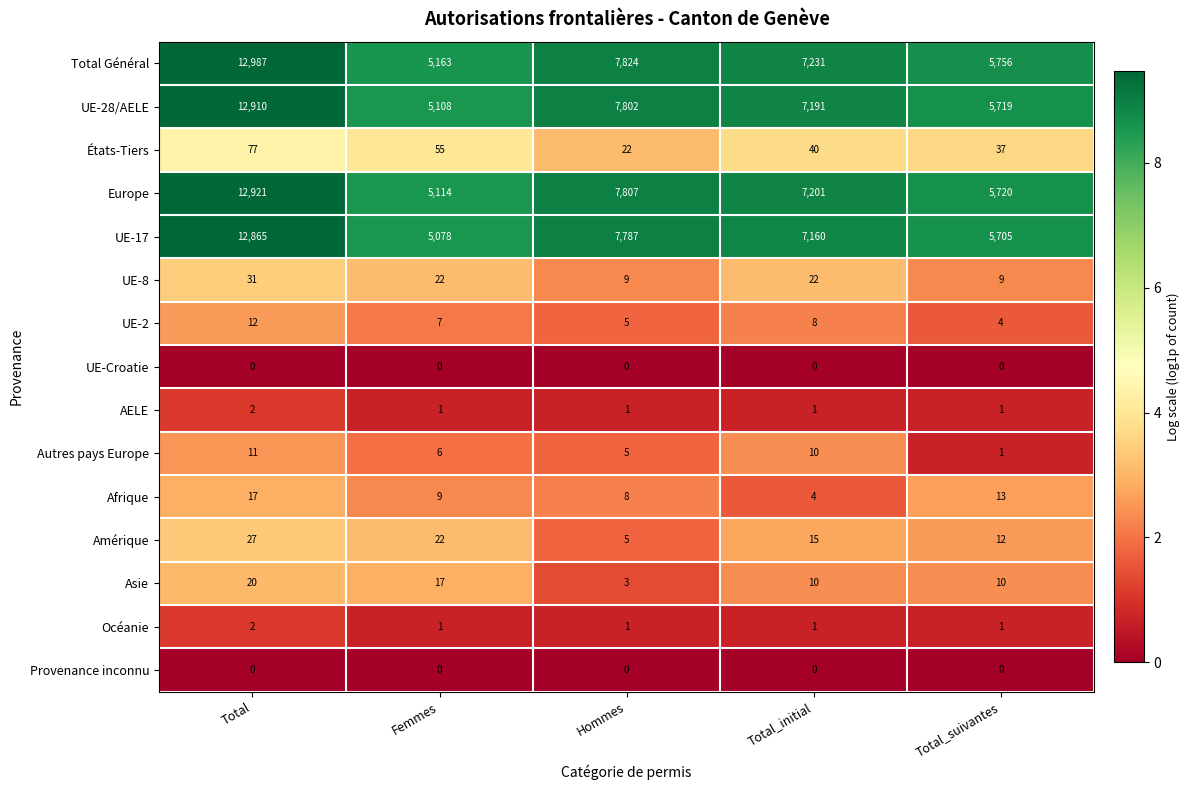

True or false: Europe has a value of 9837 at Total_suivantes.

False